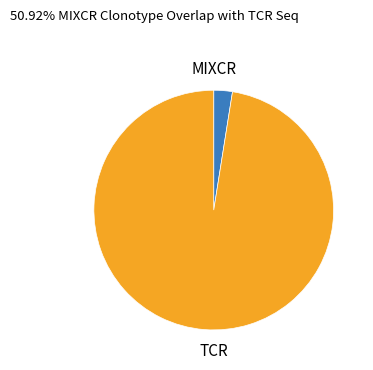

Is TCR the majority of the pie?

Yes